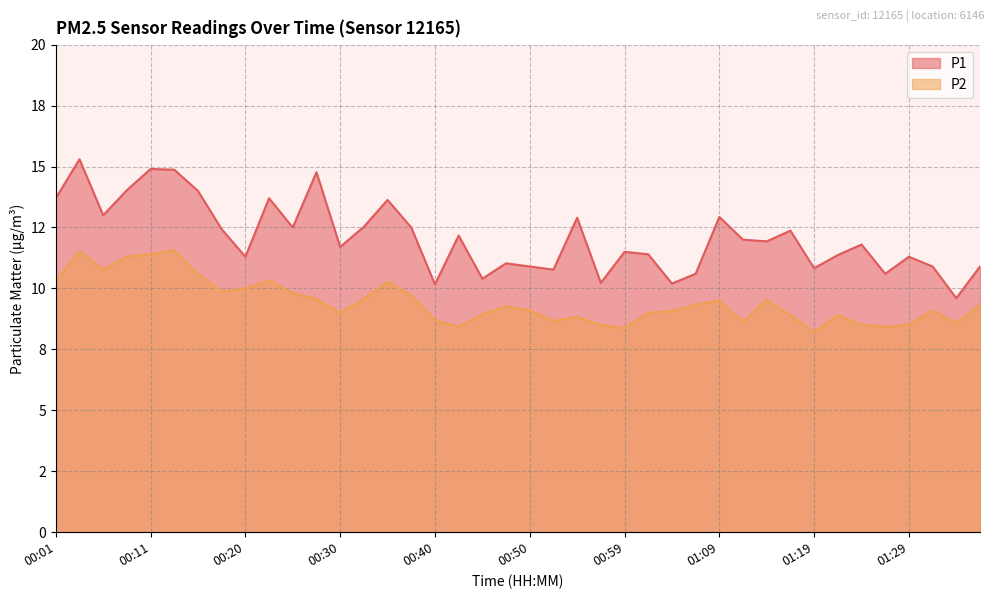

Which category has the highest value in the P2 series?

00:13